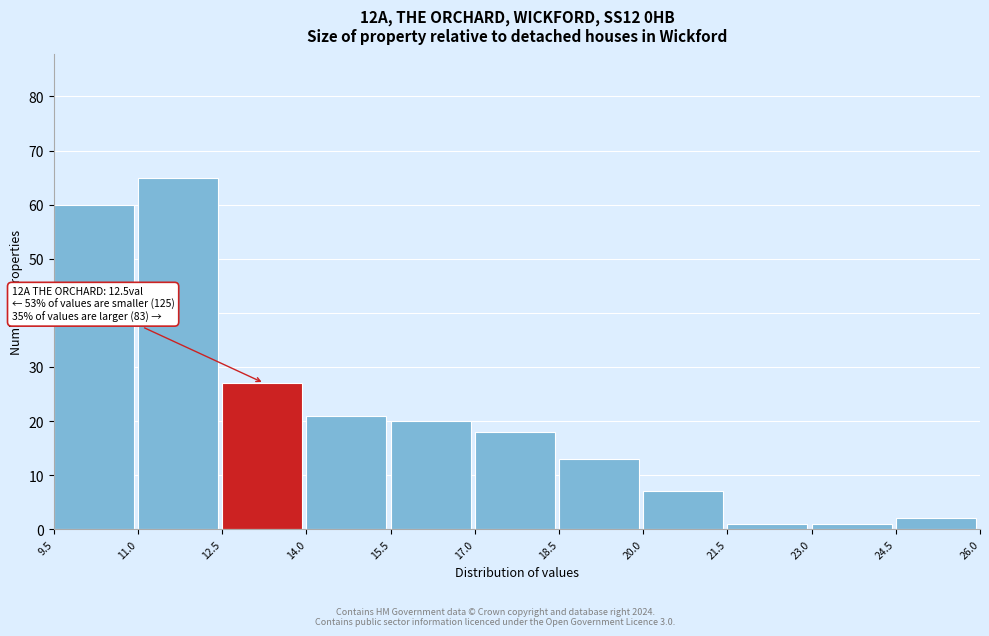

Over which range of the x-axis is the bar tallest?

11.0 to 12.5